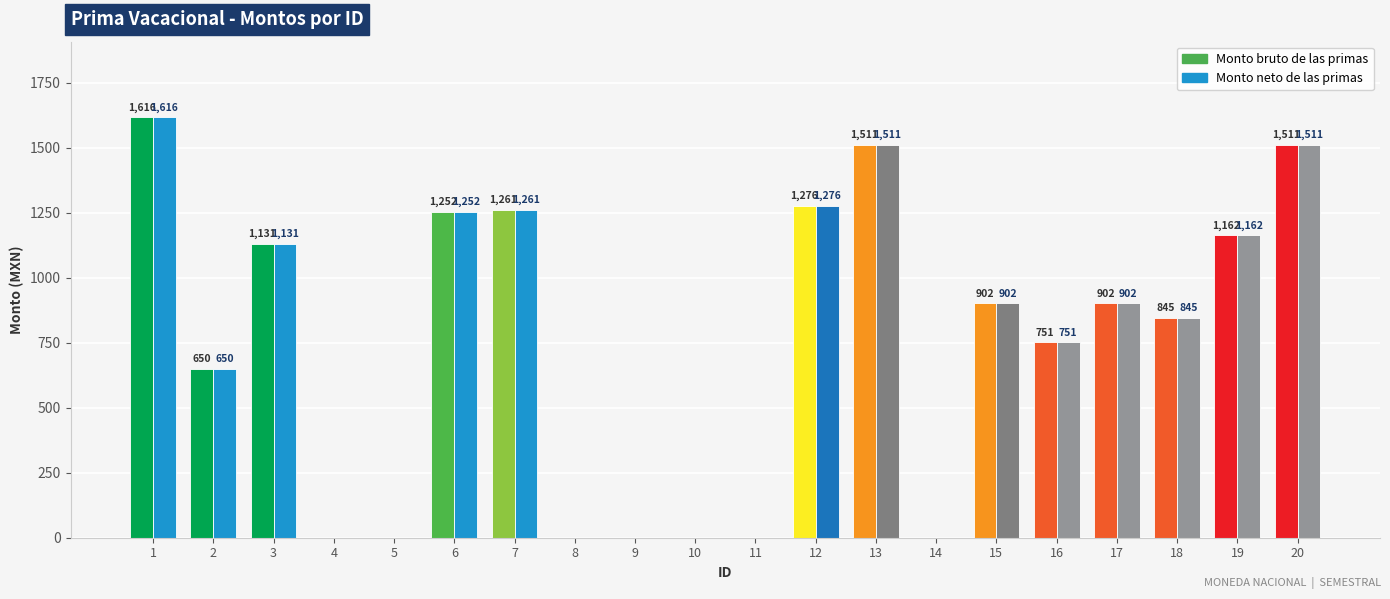

Count the number of data series in this chart.

2